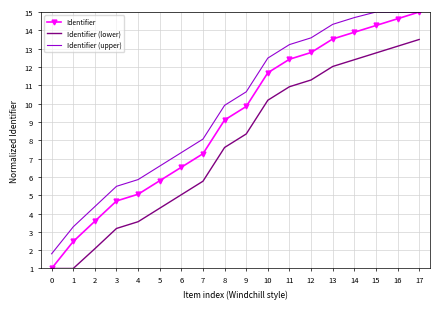

What is the total value across all series at 11?

36.6